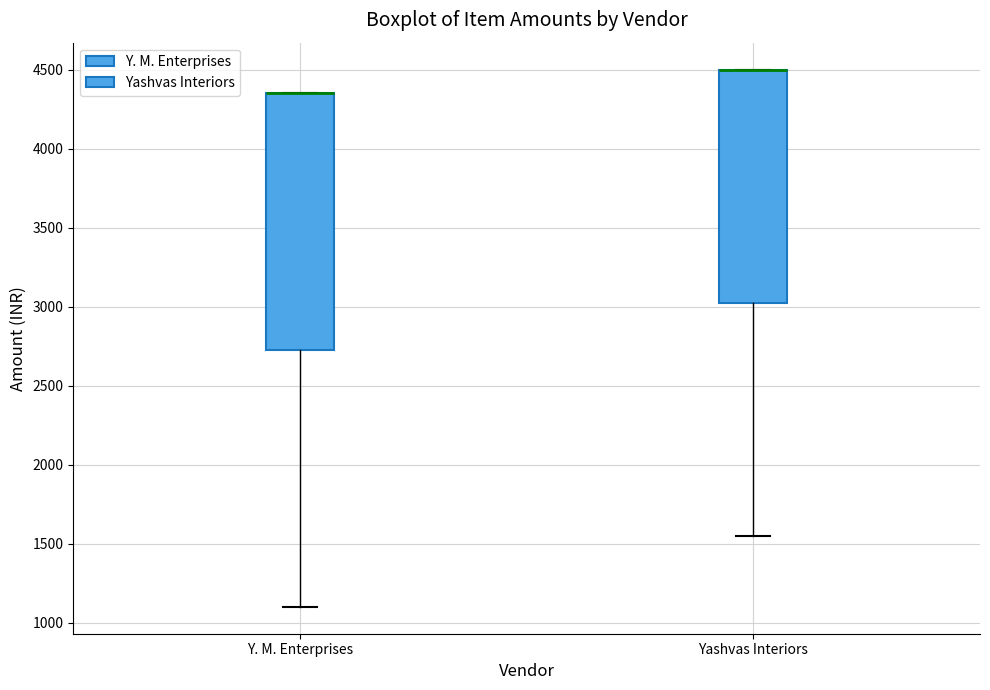

Reading left to right, read every box against the y-axis: the position of its median line, the range the box covers, and the ends of its whiskers. The values are not printed on the chart, so give them approximately, as read against the axis.

Y. M. Enterprises: median 4350 (drawn on the box's upper edge), box 2750 to 4350, whiskers 1100 to 4350
Yashvas Interiors: median 4500 (drawn on the box's upper edge), box 3050 to 4500, whiskers 1550 to 4500